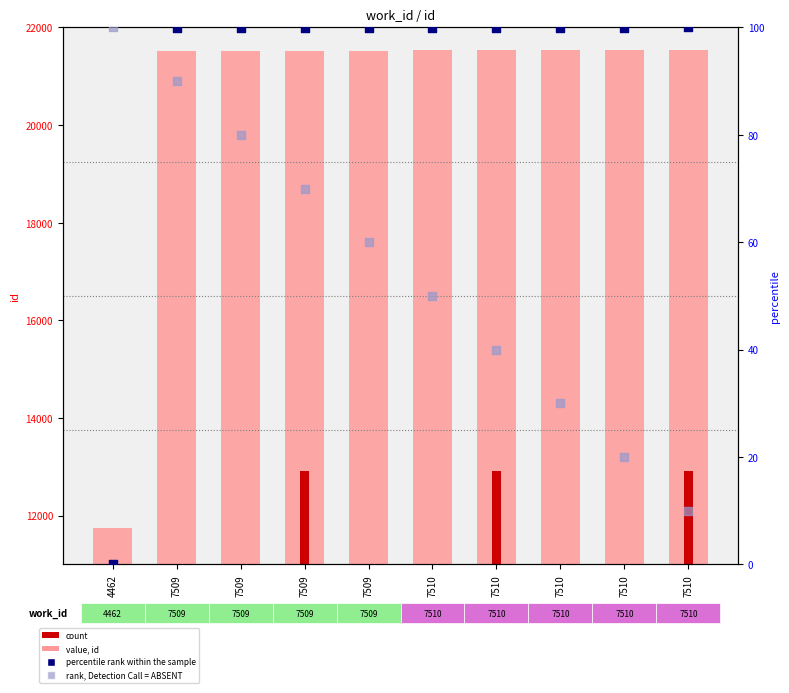

At which category is the sum across all series the highest?

7509